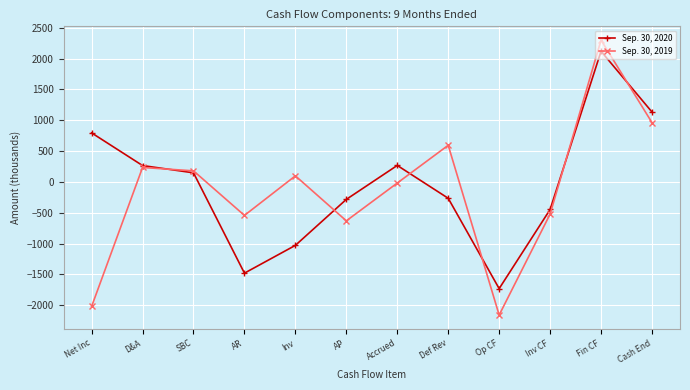

What is the sum of all Sep. 30, 2020 values?

-513